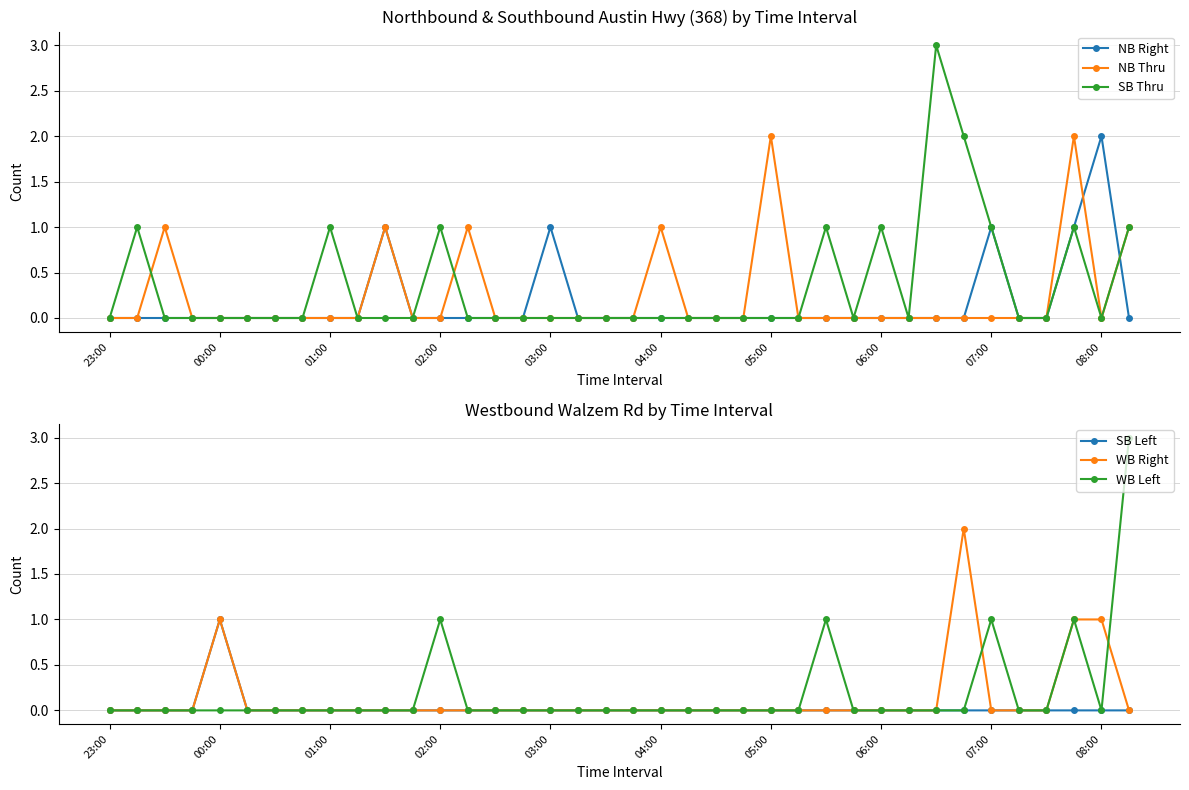

How many data points does each series have?

38